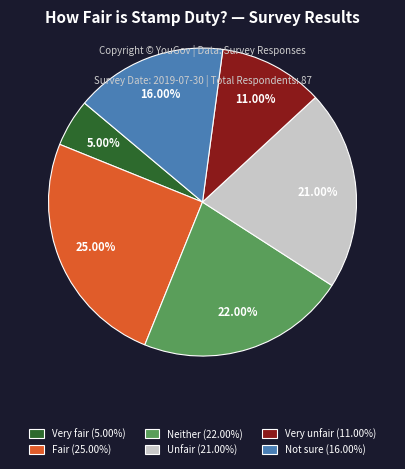

Between Neither and Very unfair, which is larger?

Neither